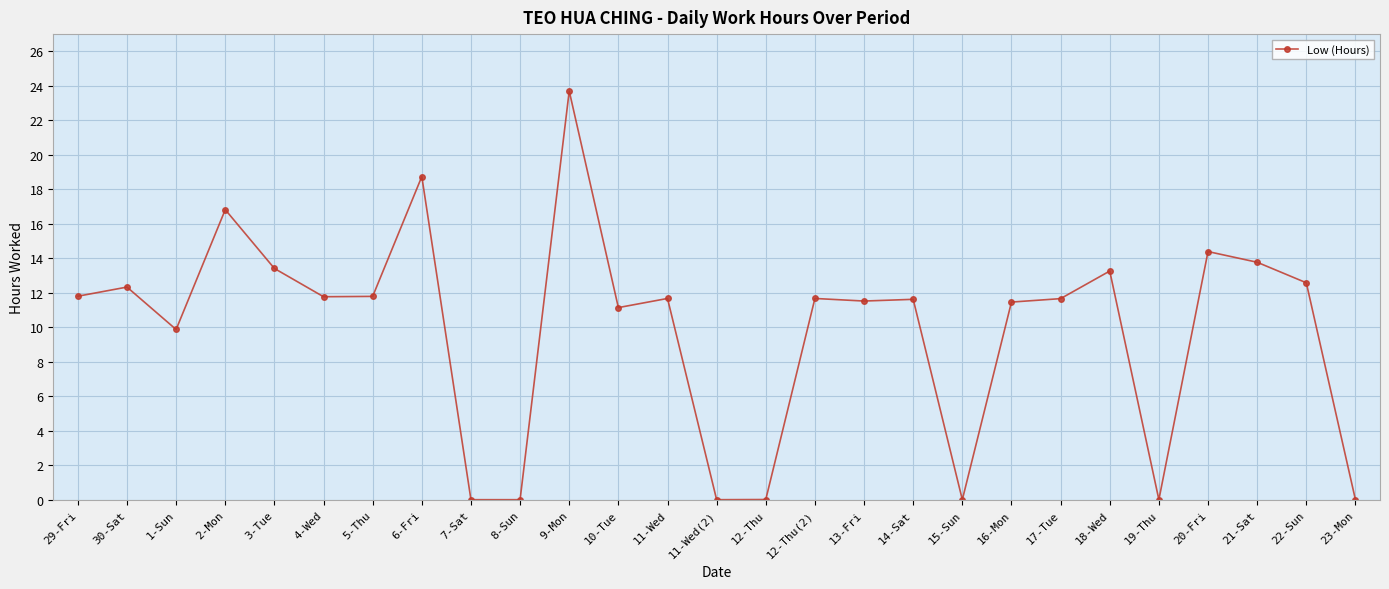

Where does the data first go above 11?

29-Fri